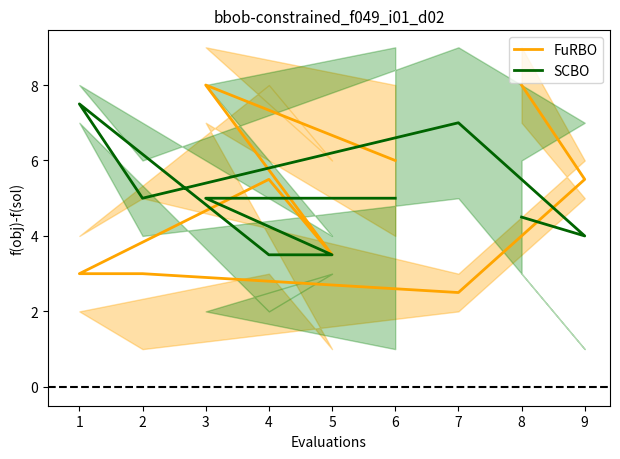

Does the chart have visible grid lines?

No